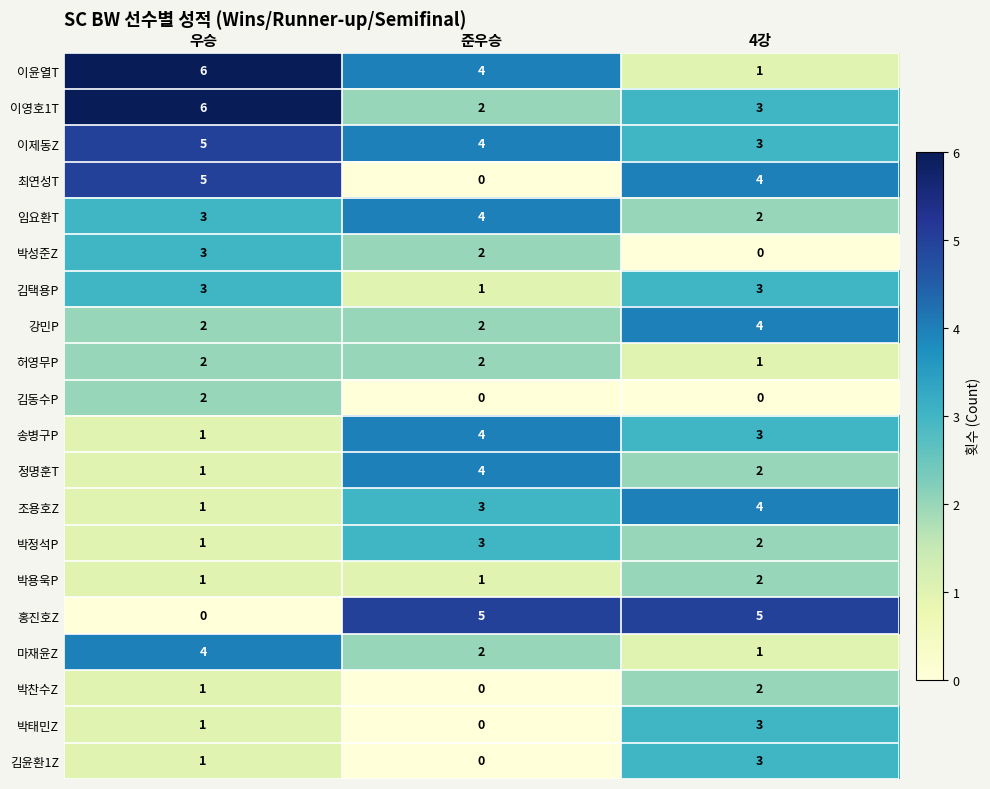

True or false: 허영무P has a value of 0 at 4강.

False